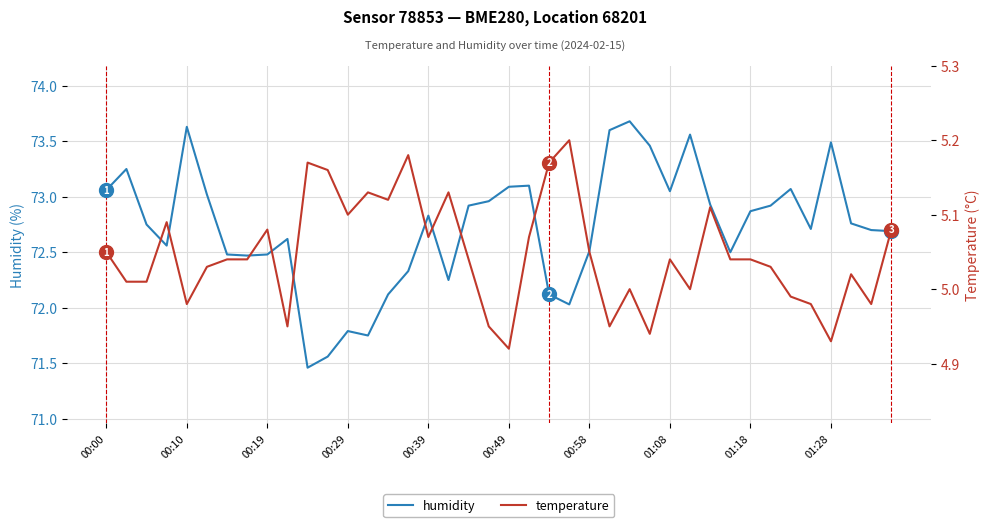

True or false: temperature and humidity intersect in this chart.

False